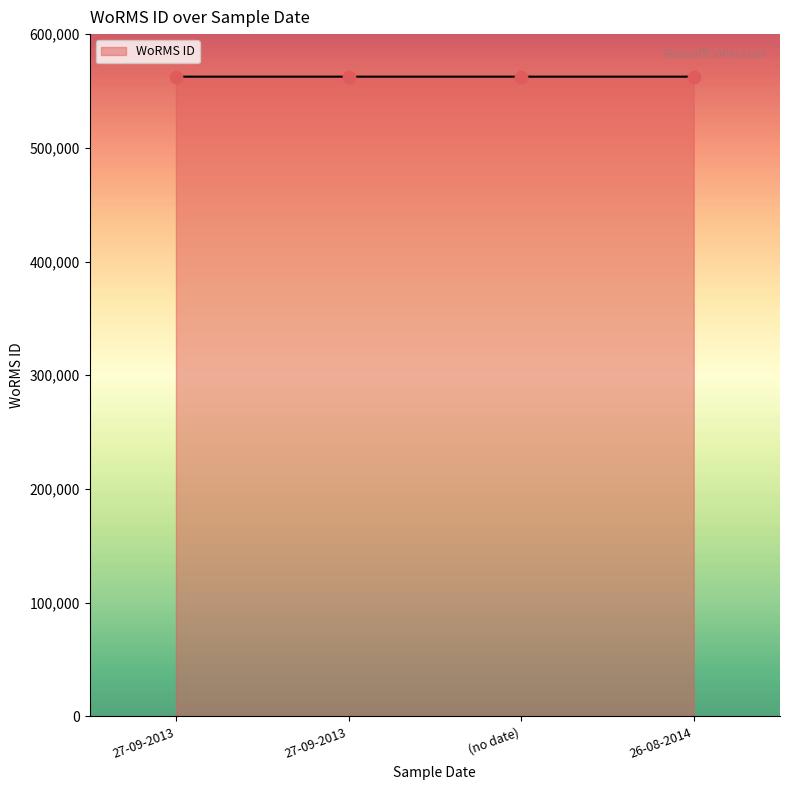

Between 27-09-2013 and 27-09-2013, which is larger?

27-09-2013